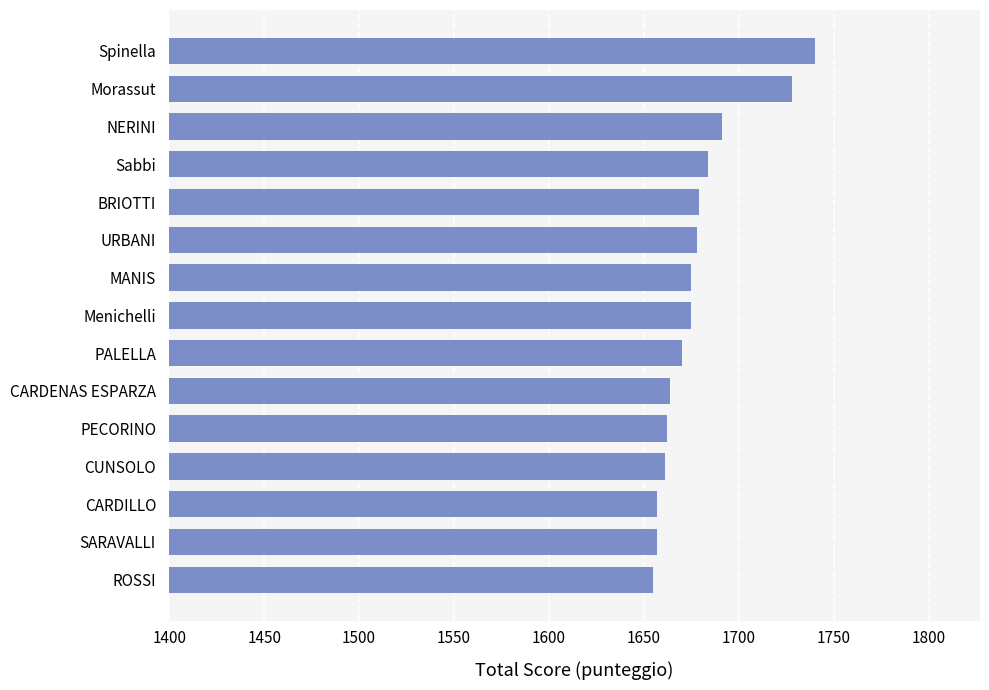

The chart shows a value of 2300 at Menichelli. True or false?

False